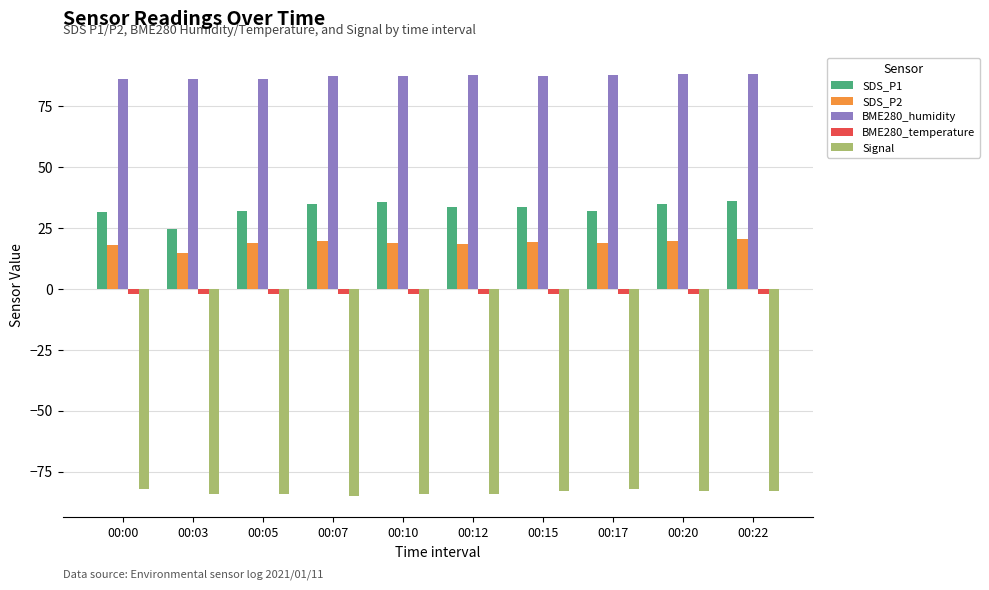

How many groups of bars are there?

10